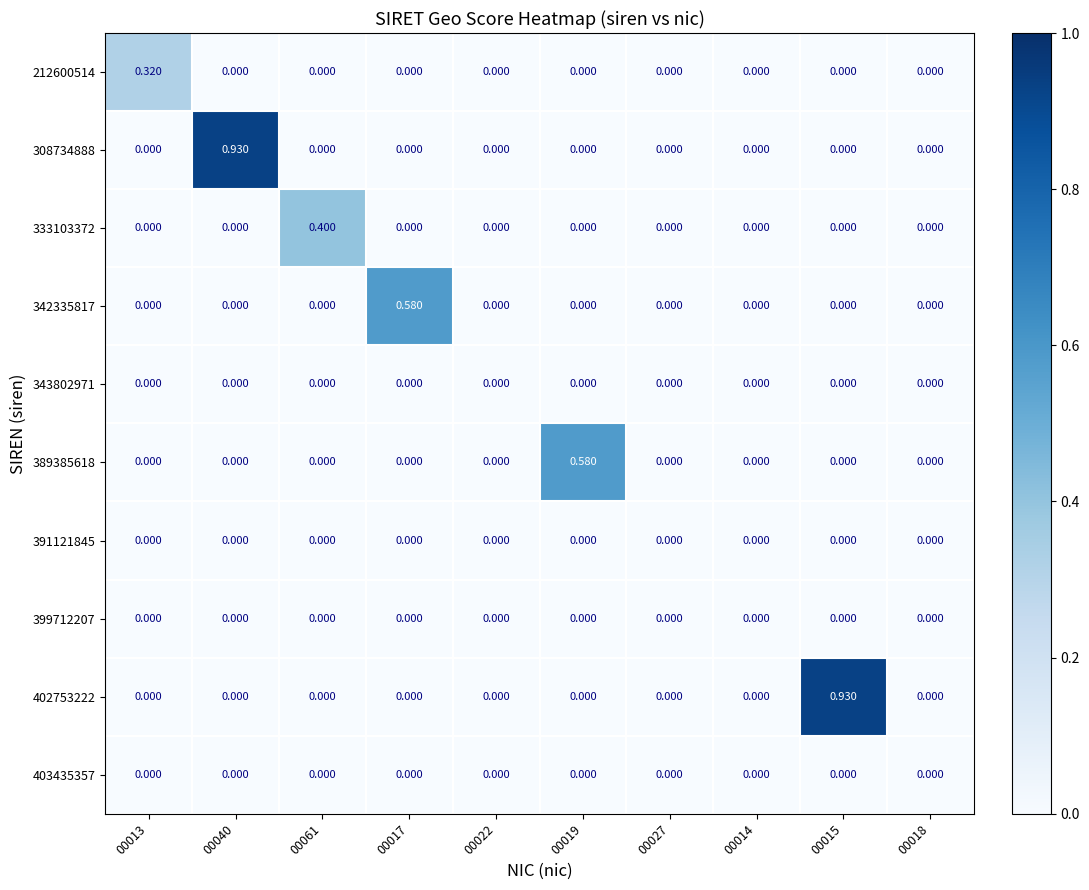

Is the value of 212600514 at 00022 greater than the value of 389385618 at 00019?

No